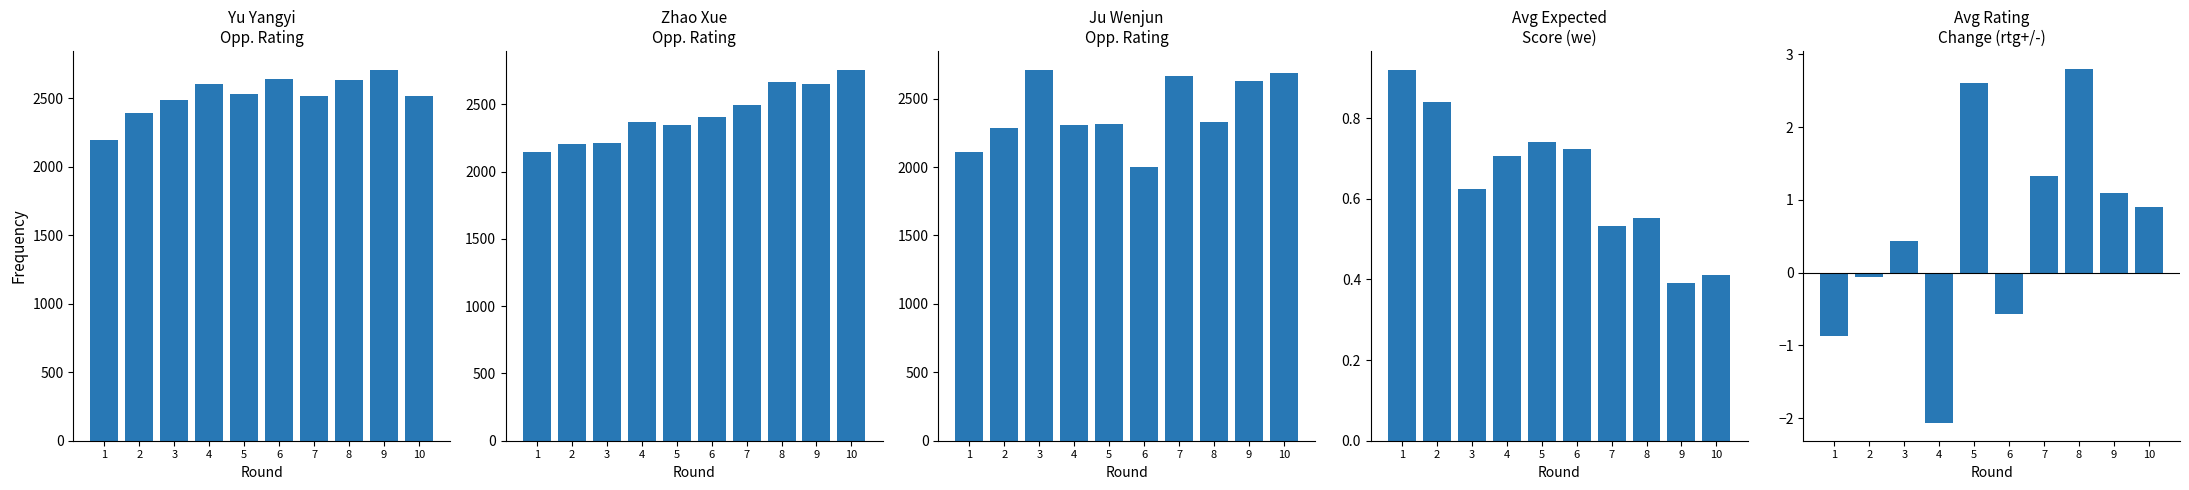

At which category is the sum across all series the highest?

9